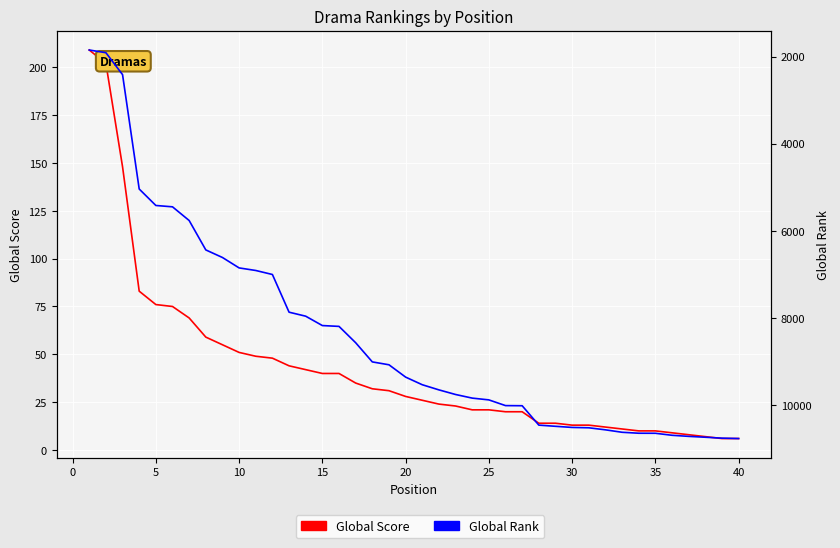

At which category is the sum across all series the highest?

40